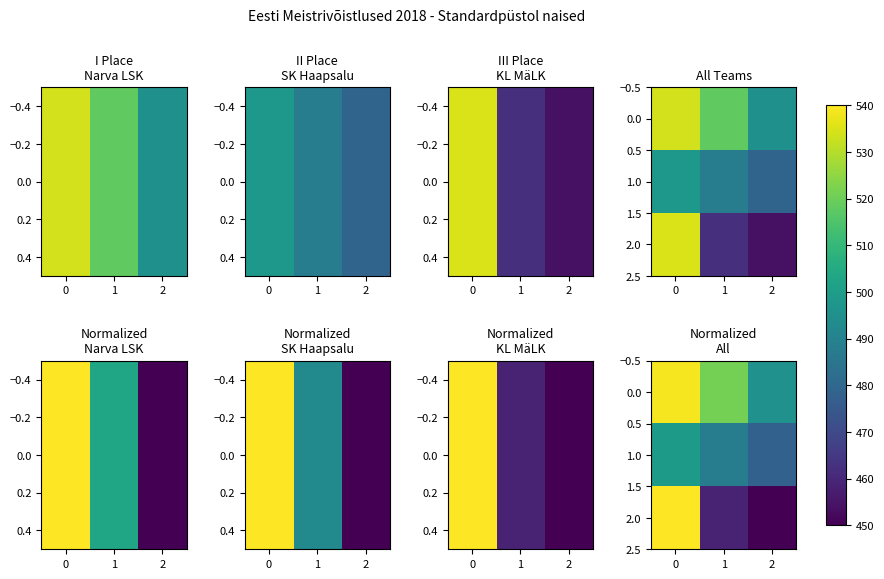

What is the total value across all series at 2?

0.8